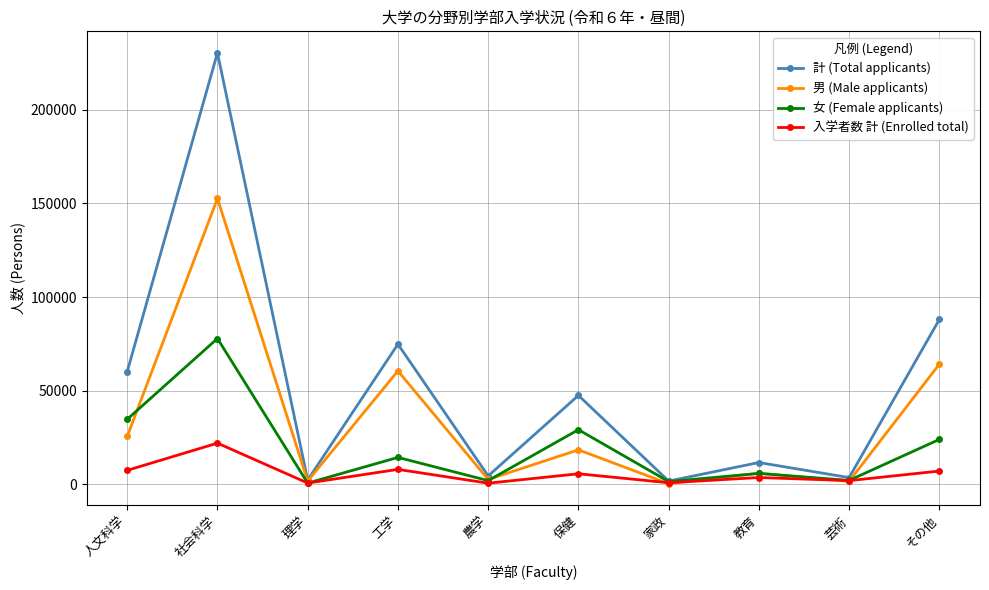

At how many categories does at least one series exceed 205566?

1